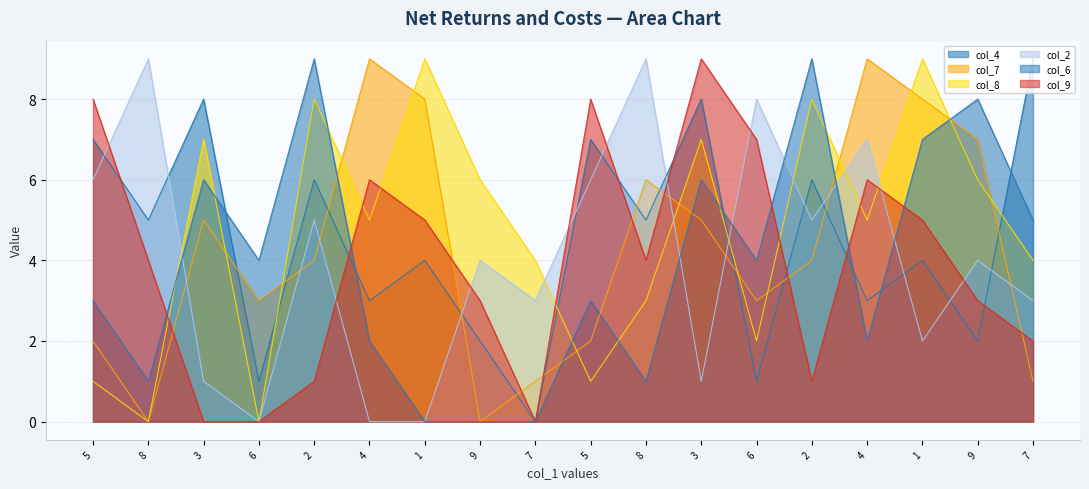

List the series in order of their peak value, lowest first.

col_4, col_7, col_8, col_2, col_6, col_9